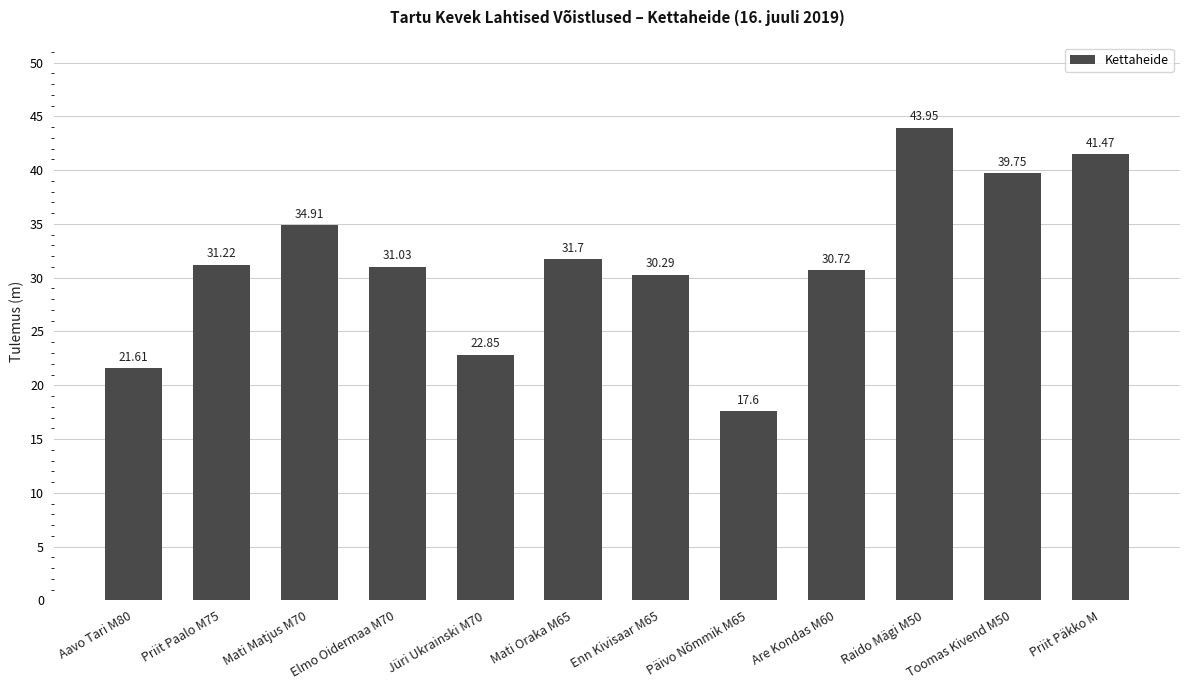

What is the difference between the values at Mati Oraka M65 and Aavo Tari M80?

10.1